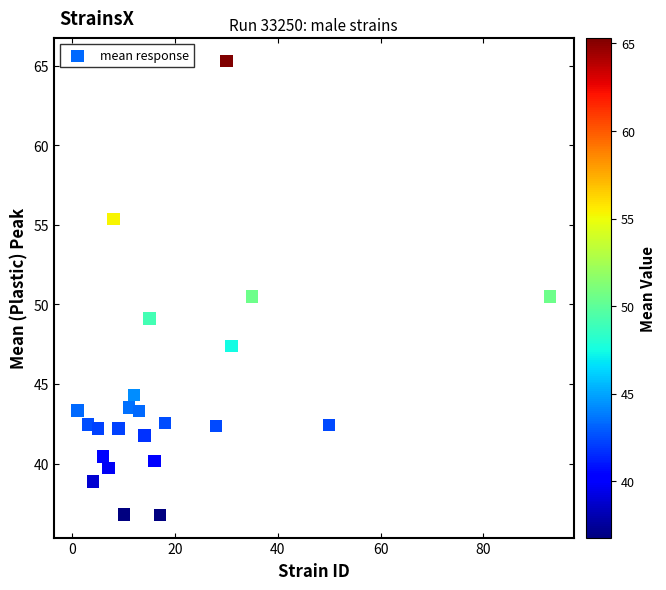

What is the range of X values (max minus min)?

92.0